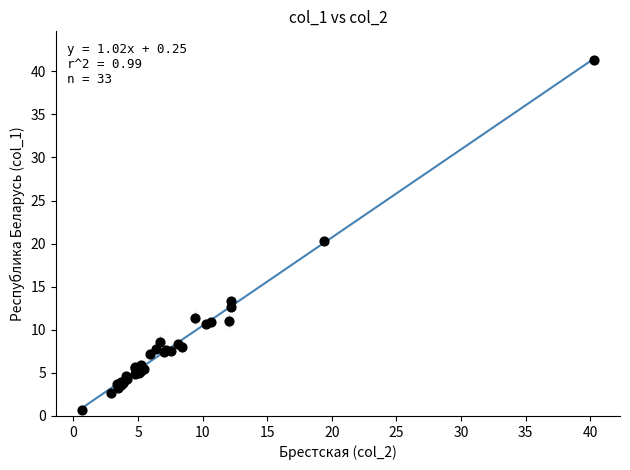

What Y value in the scatter plot is closest to 21?

20.3